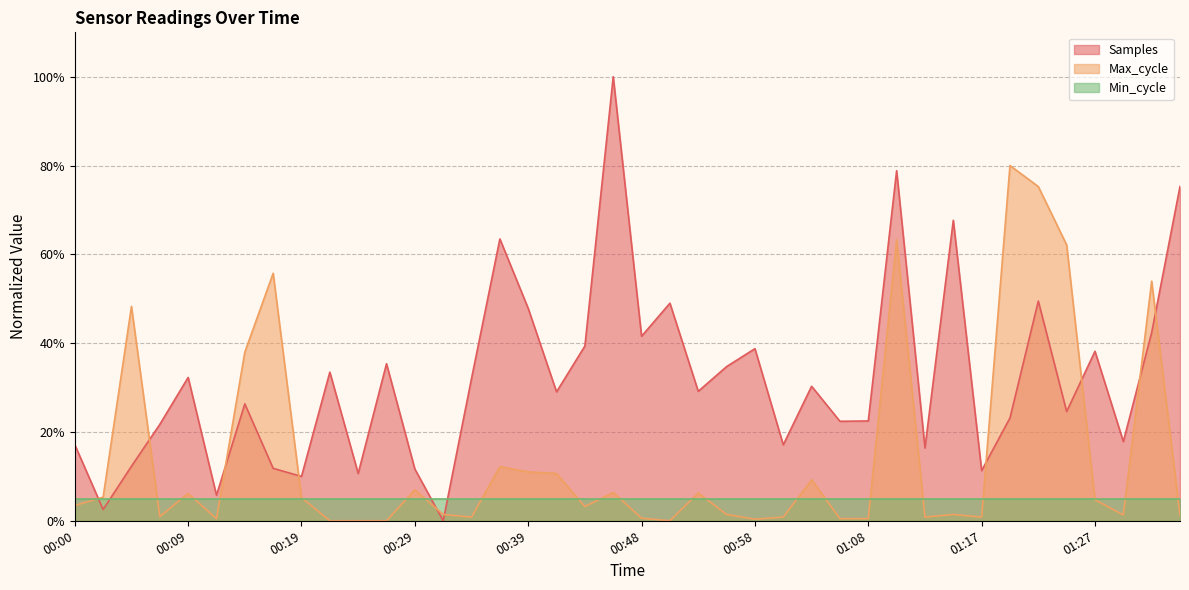

List the series in order of their overall mean, lowest first.

Min_cycle, Max_cycle, Samples